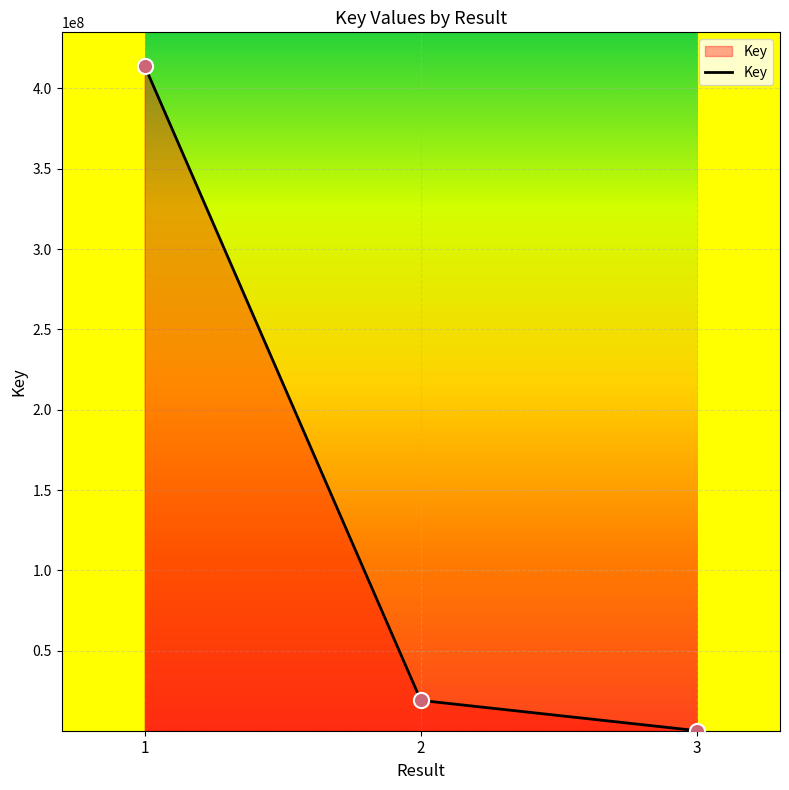

Approximately how many times larger is the value at 1 compared to 2?

21.7